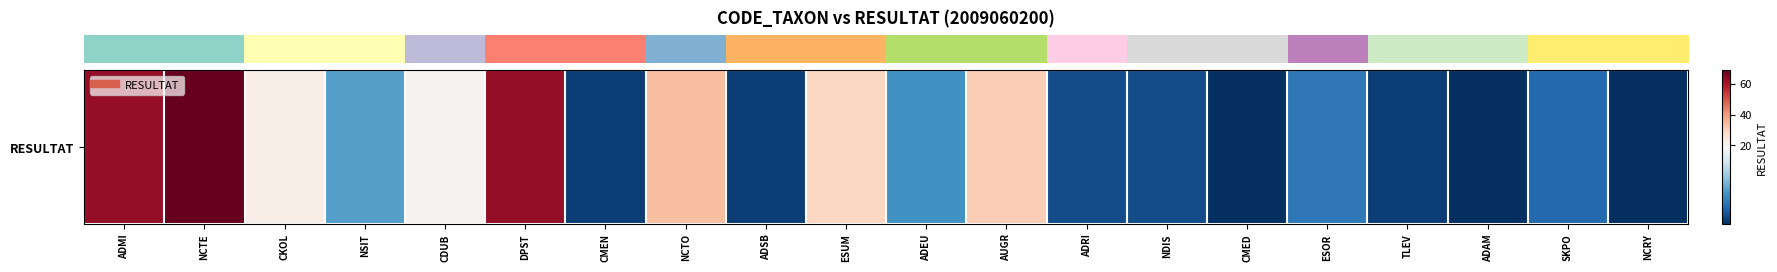

What is the average value?

19